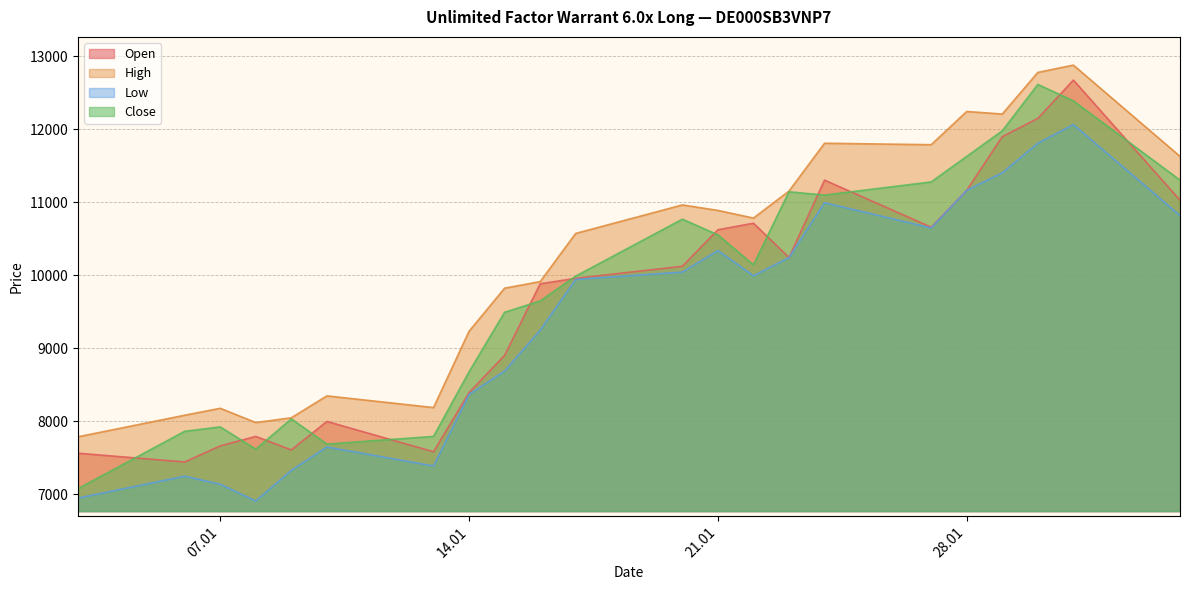

Read the Close value at 15.01.2025.

9495